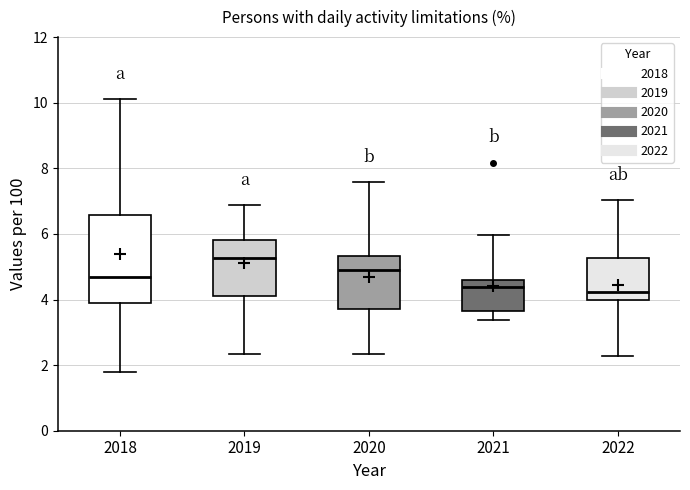

Reading left to right, read every box against the y-axis: the position of its median line, the range the box covers, and the ends of its whiskers. The values are not printed on the chart, so give them approximately, as read against the axis.

2018: median 4.6, box 4.0 to 6.6, whiskers 1.8 to 10.2
2019: median 5.2, box 4.2 to 5.8, whiskers 2.4 to 6.8
2020: median 5.0, box 3.8 to 5.4, whiskers 2.4 to 7.6
2021: median 4.4, box 3.6 to 4.6, whiskers 3.4 to 6.0
2022: median 4.2, box 4.0 to 5.2, whiskers 2.2 to 7.0